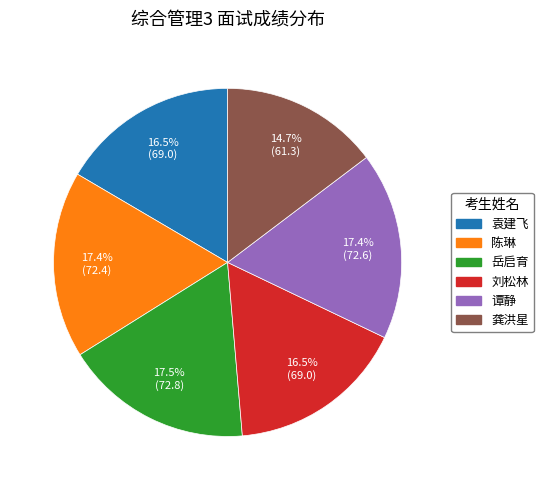

The 岳启育 slice represents 28% of the pie. True or false?

False